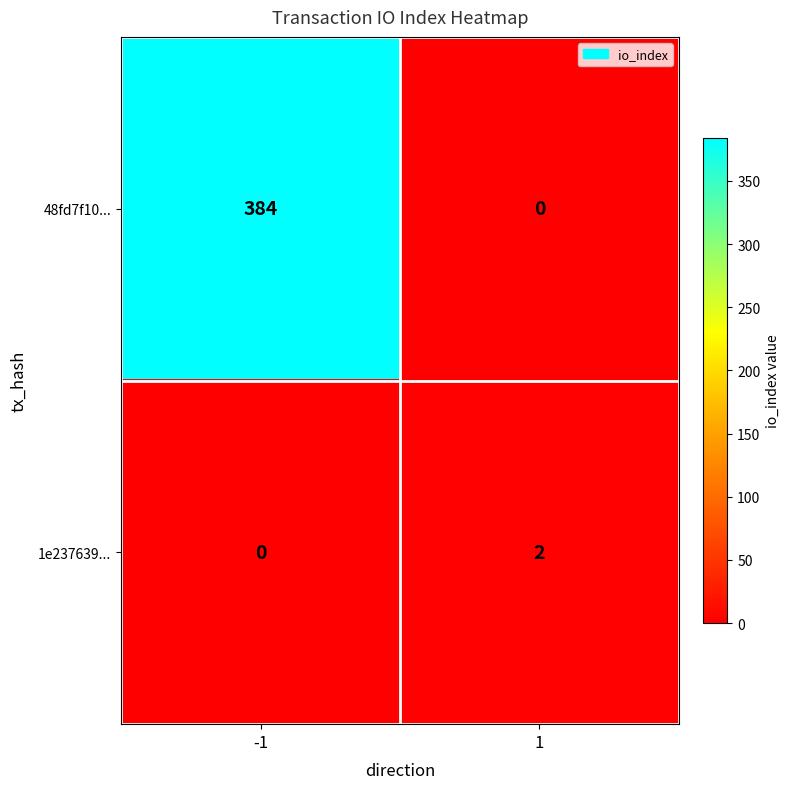

The value of 48fd7f10... at 1 is 0. True or false?

True